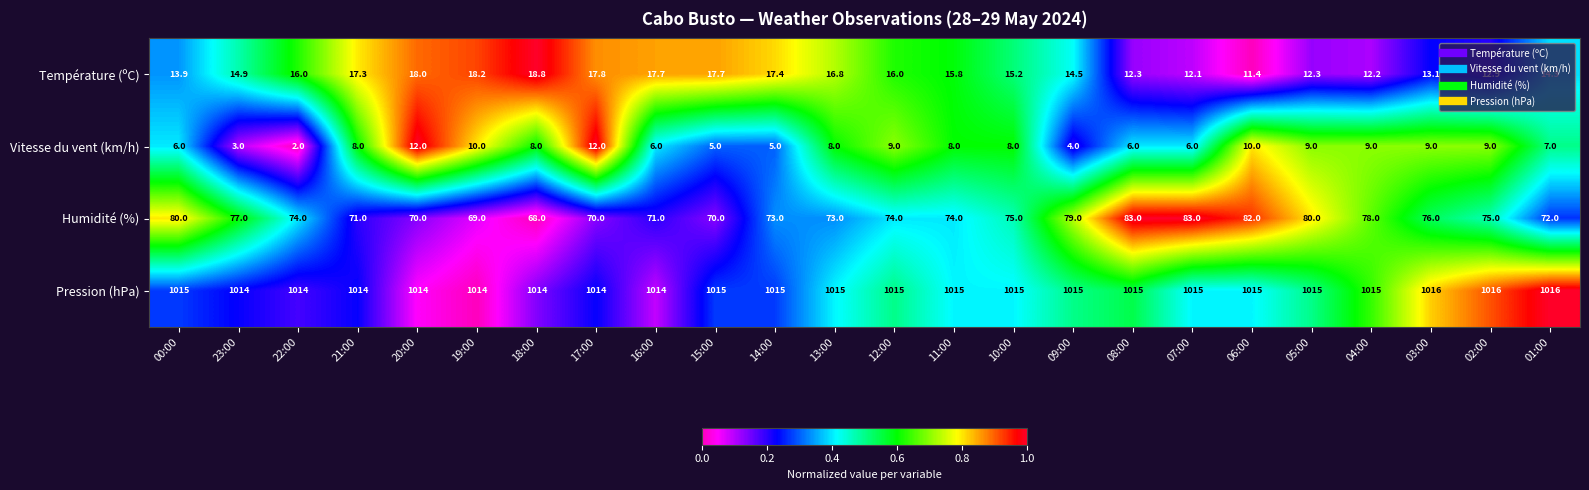

Is it true that Humidité (%) equals 70.0 at 20:00?

True